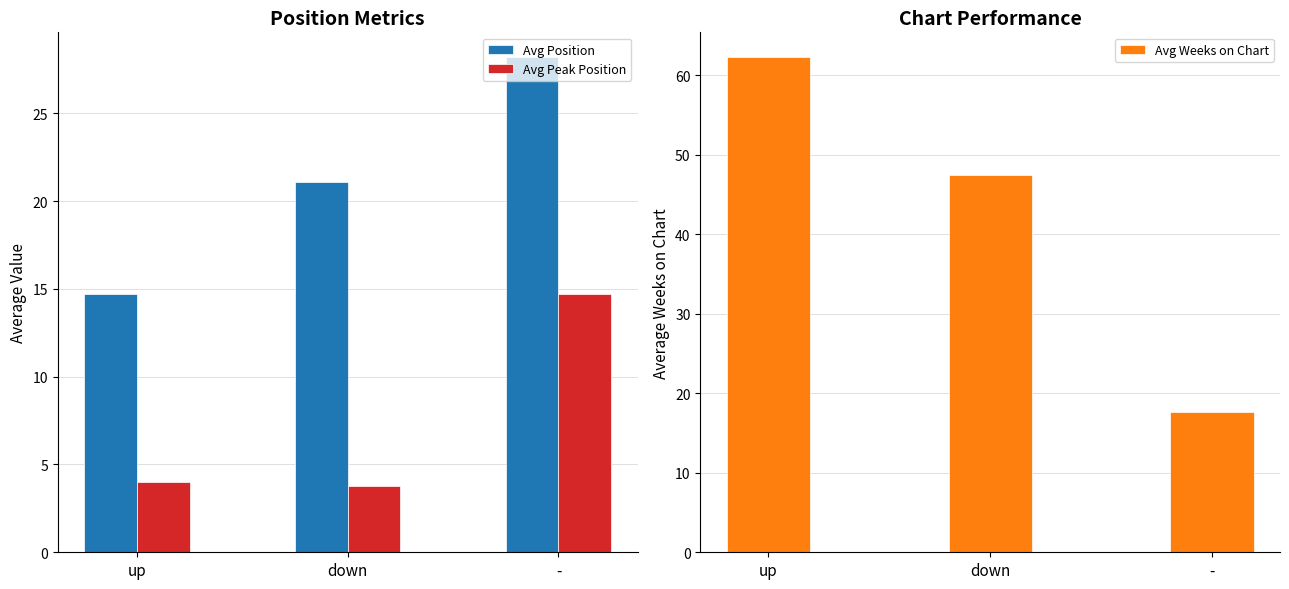

How many distinct data groups are displayed?

3